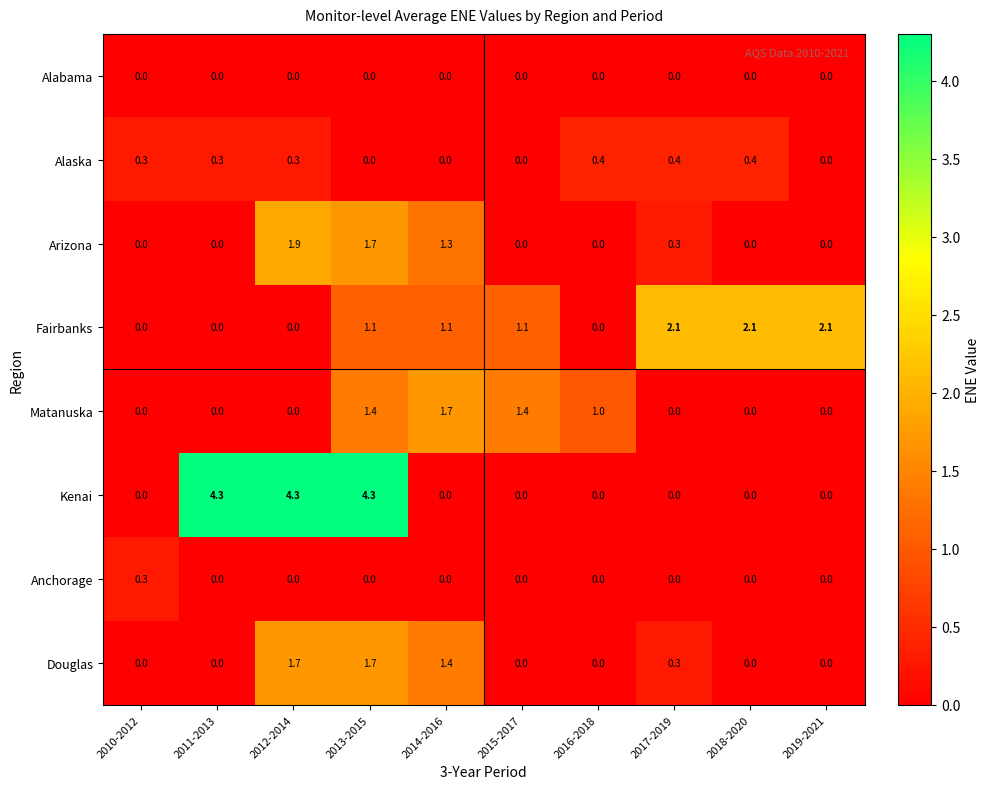

The value of Fairbanks at 2010-2012 is 1.3. True or false?

False